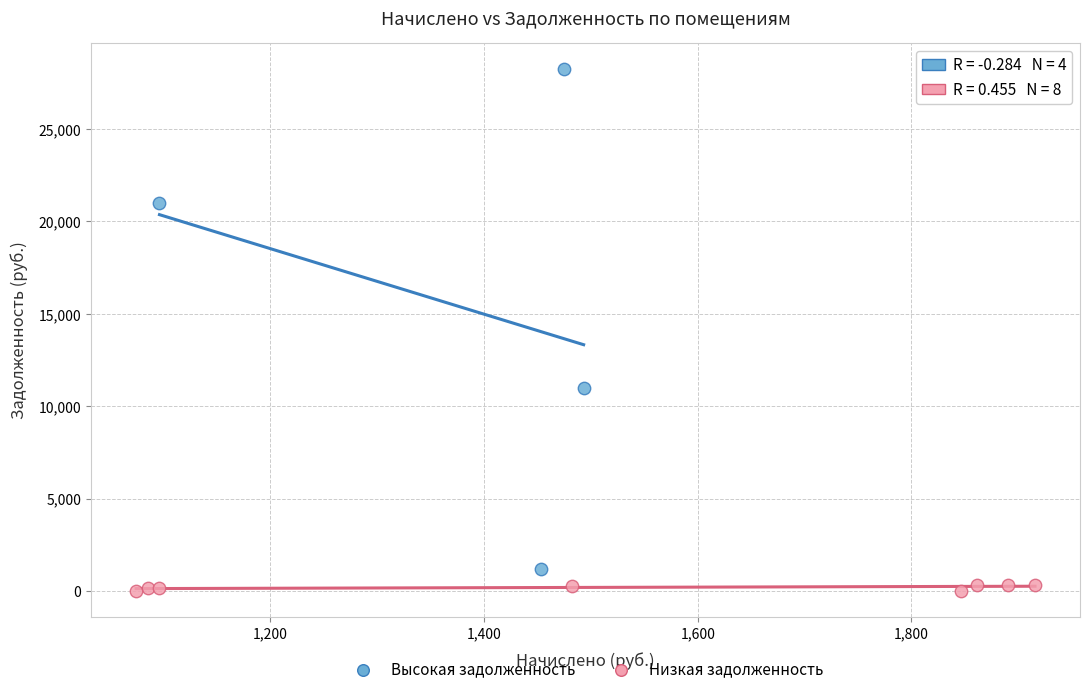

Which series has the largest Y range (max minus min)?

Высокая задолженность